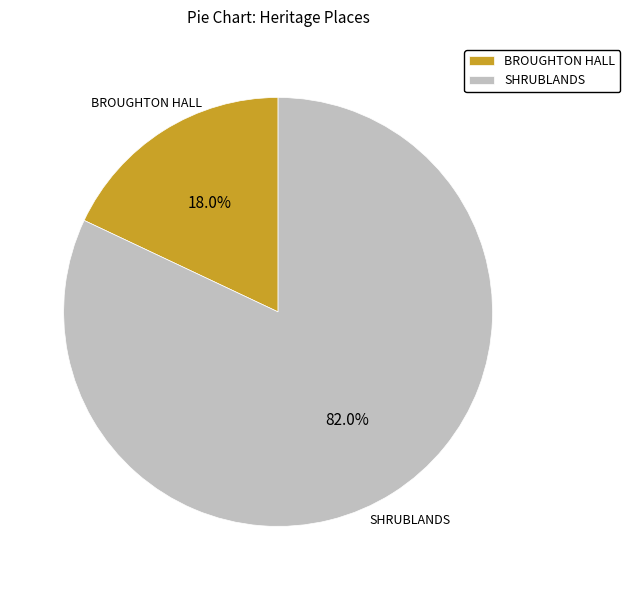

How many slices are in this pie chart?

2